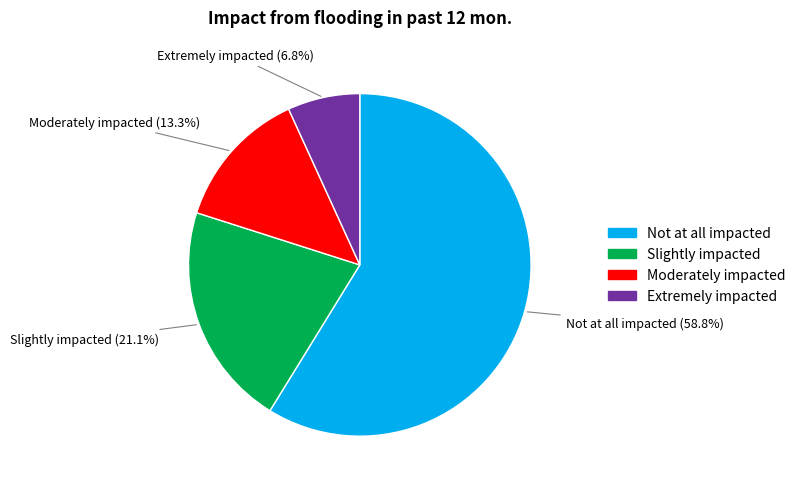

Which slice is the largest?

Not at all impacted